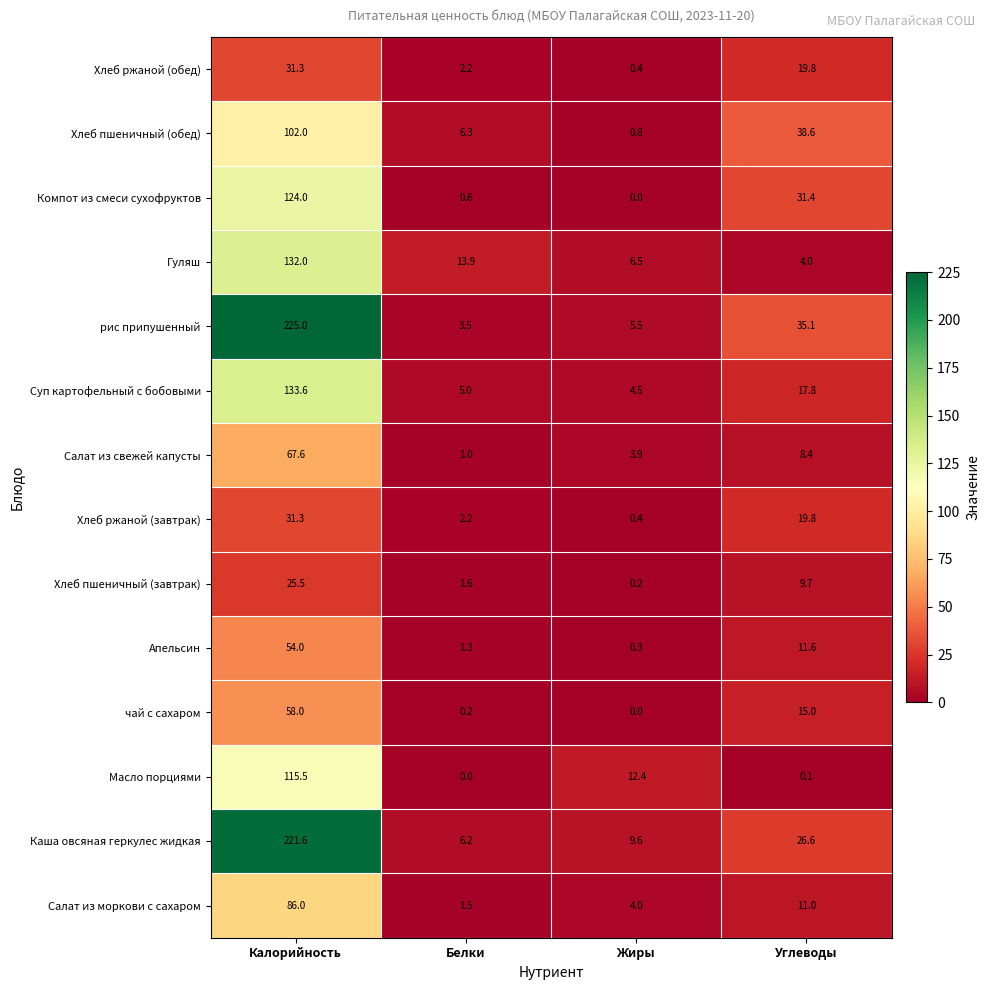

What is the maximum value shown in the chart?

225.0